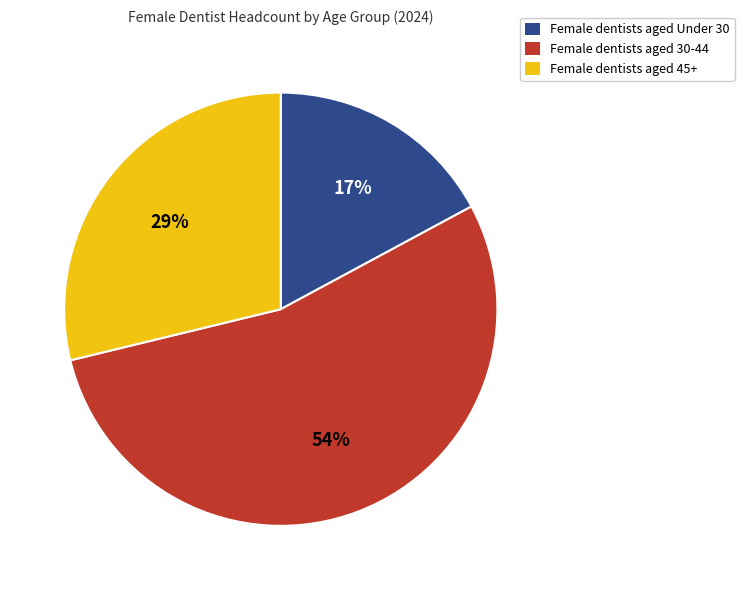

To the nearest percent, what is the average slice percentage?

33%